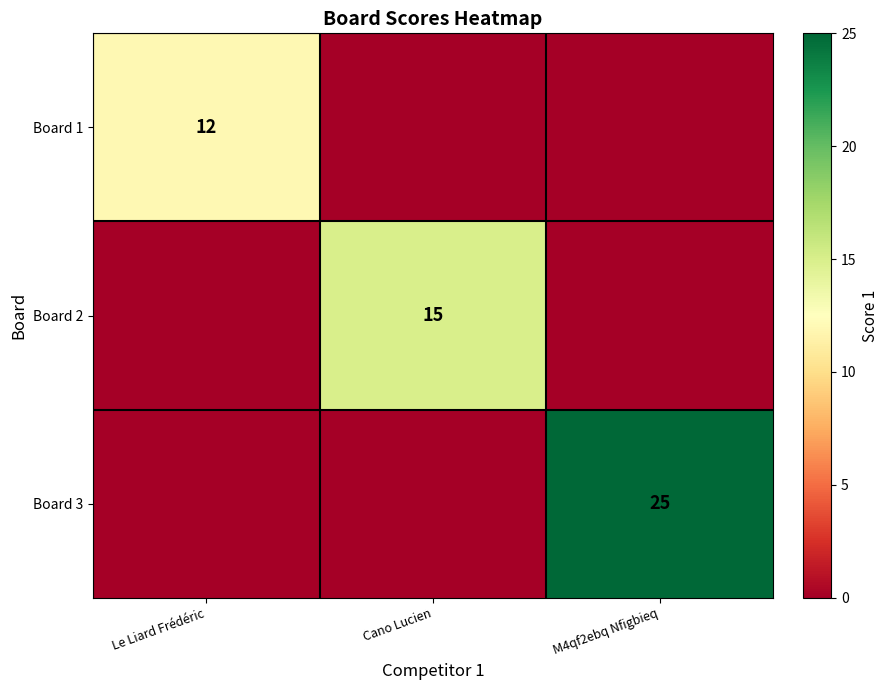

The value of Board 2 at Cano Lucien is 15. True or false?

True